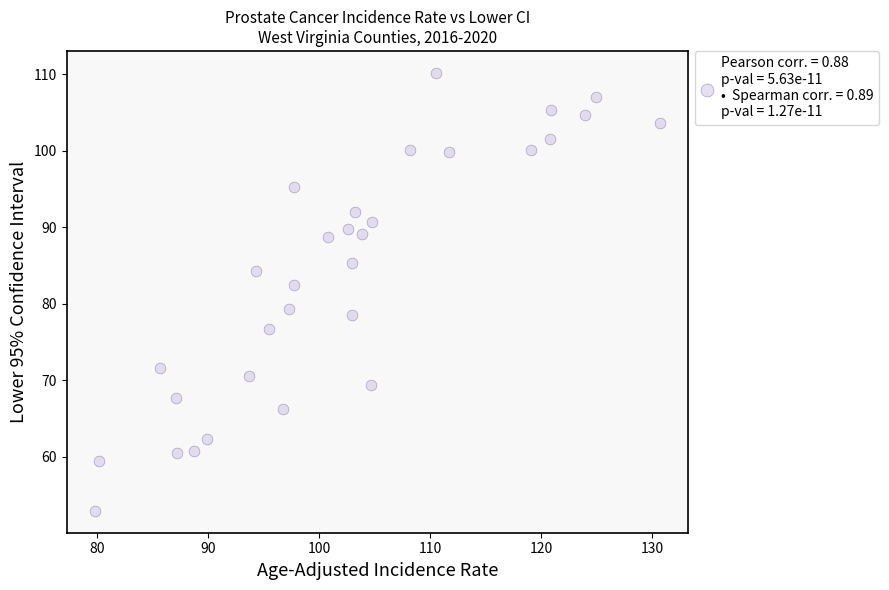

What is the range of Y values (max minus min)?

57.3